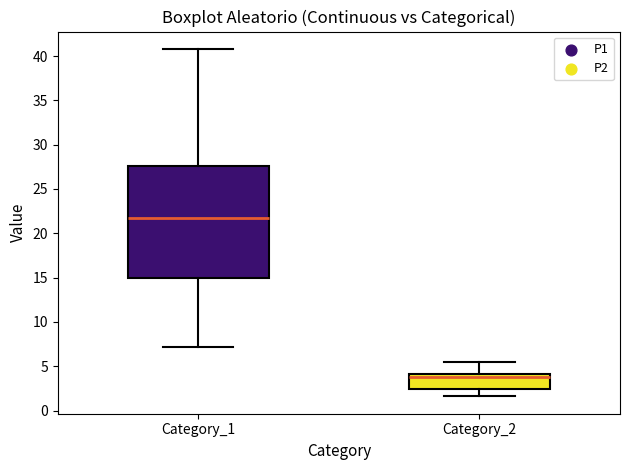

Reading left to right, read every box against the y-axis: the position of its median line, the range the box covers, and the ends of its whiskers. The values are not printed on the chart, so give them approximately, as read against the axis.

Category_1: median 21.5, box 15.0 to 27.5, whiskers 7.0 to 41.0
Category_2: median 4.0 (just below the box's upper edge), box 2.5 to 4.0, whiskers 1.5 to 5.5